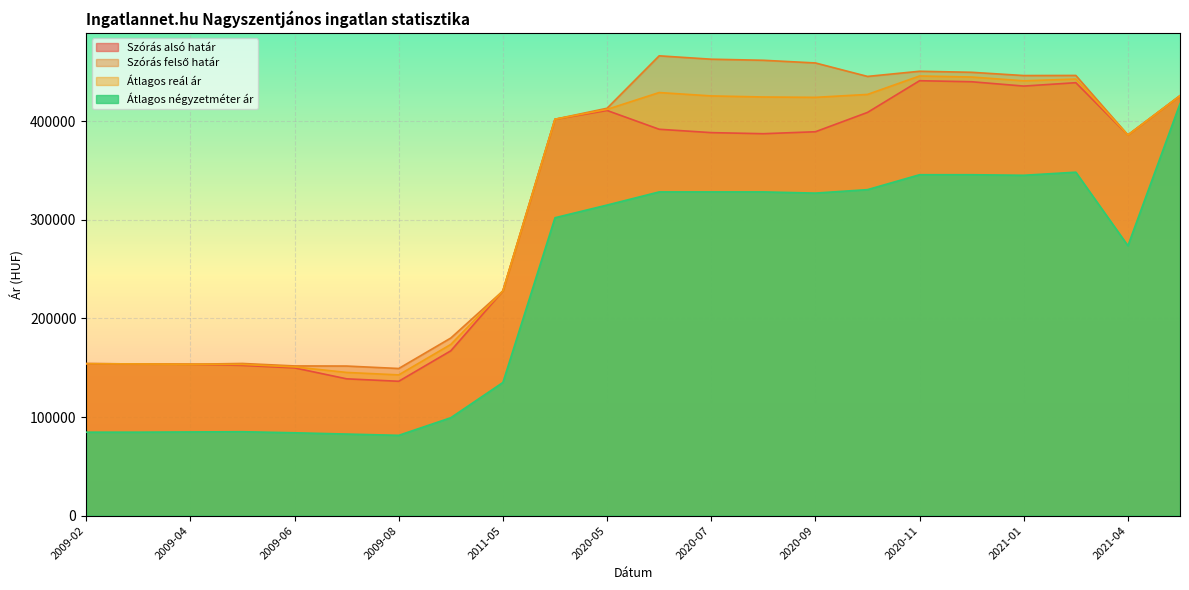

What is the label of the 13th point from the right?

2020-01